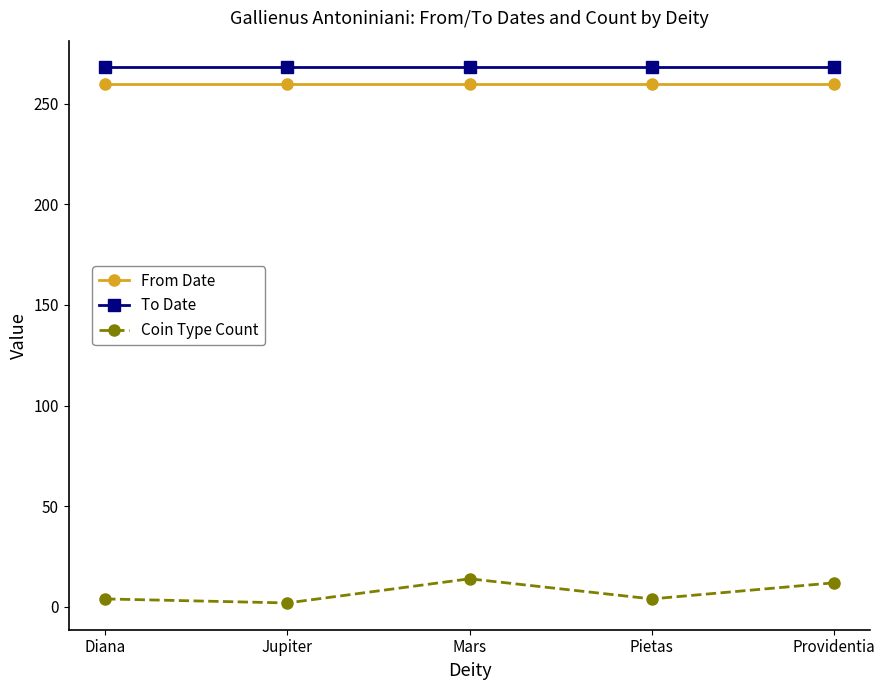

Is it true that From Date equals 132 at Diana?

False